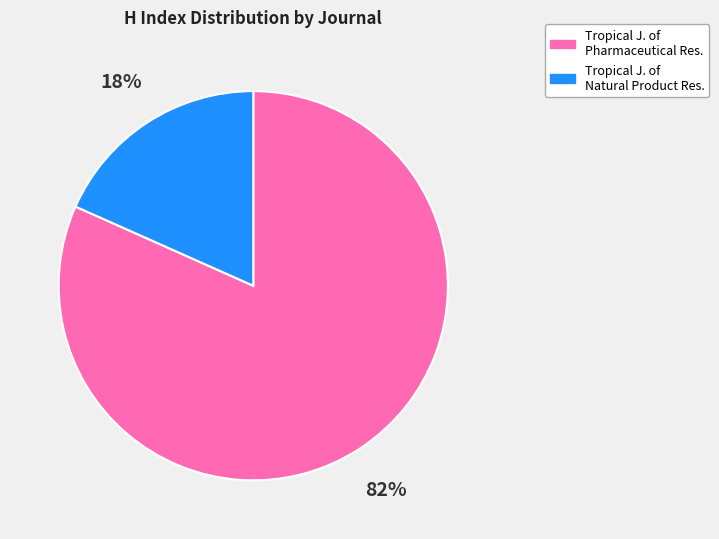

To the nearest percent, what is the average slice percentage?

50%